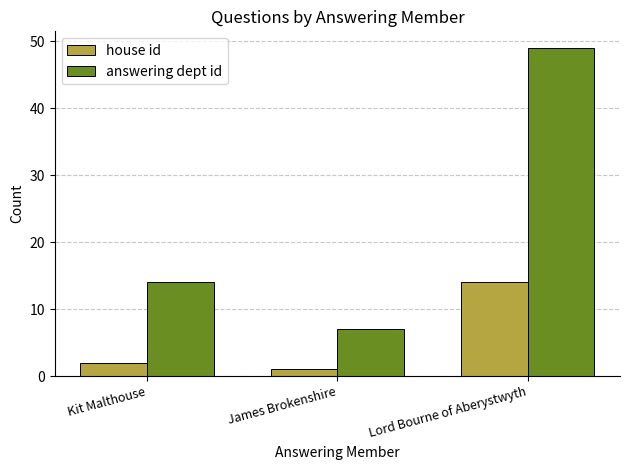

Reading left to right, transcribe all the data shown in this chart.

house id: Kit Malthouse=2	James Brokenshire=1	Lord Bourne of Aberystwyth=14
answering dept id: Kit Malthouse=14	James Brokenshire=7	Lord Bourne of Aberystwyth=49